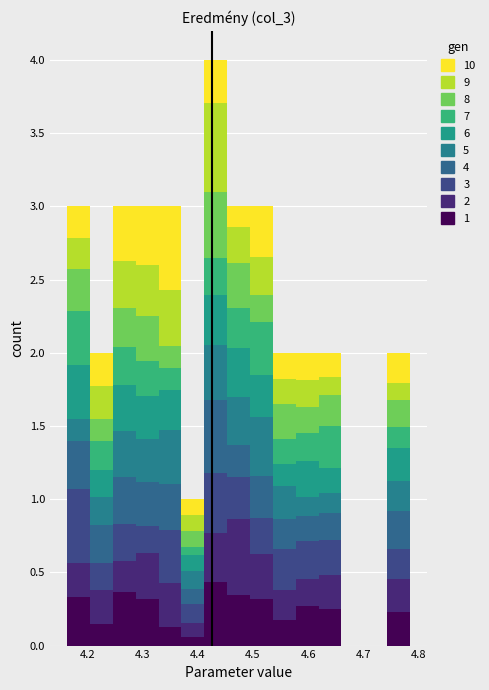

Which range on the x-axis has the tallest stacked bar (by total height)?

4.41 to 4.45